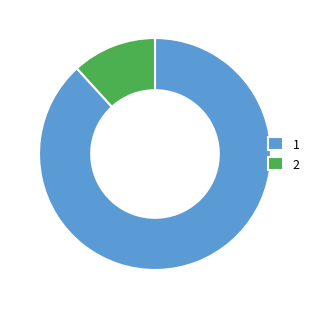

Approximately how many times larger is the value at 1 compared to 2?

7.5